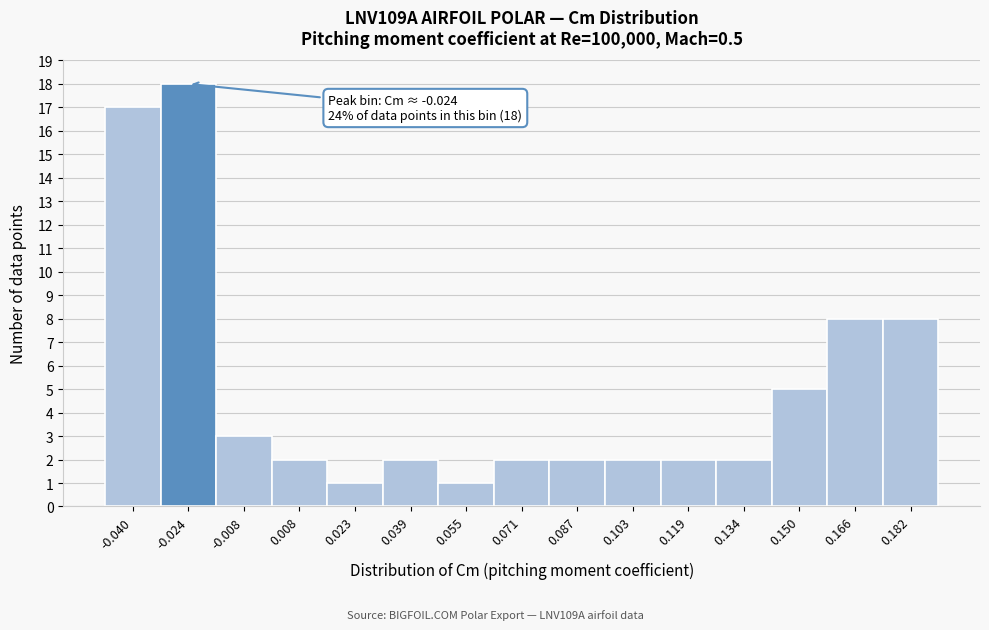

Over which range of the x-axis is the bar tallest?

-0.032 to -0.016